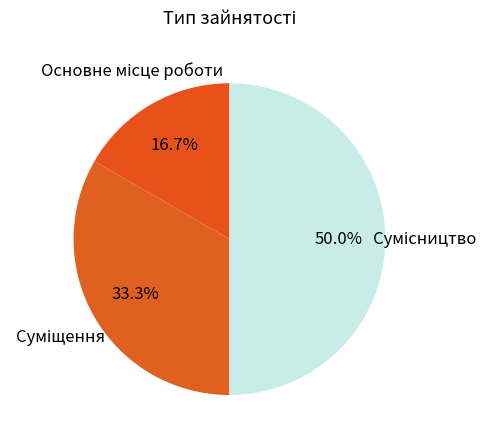

Count the number of slices in the pie.

3